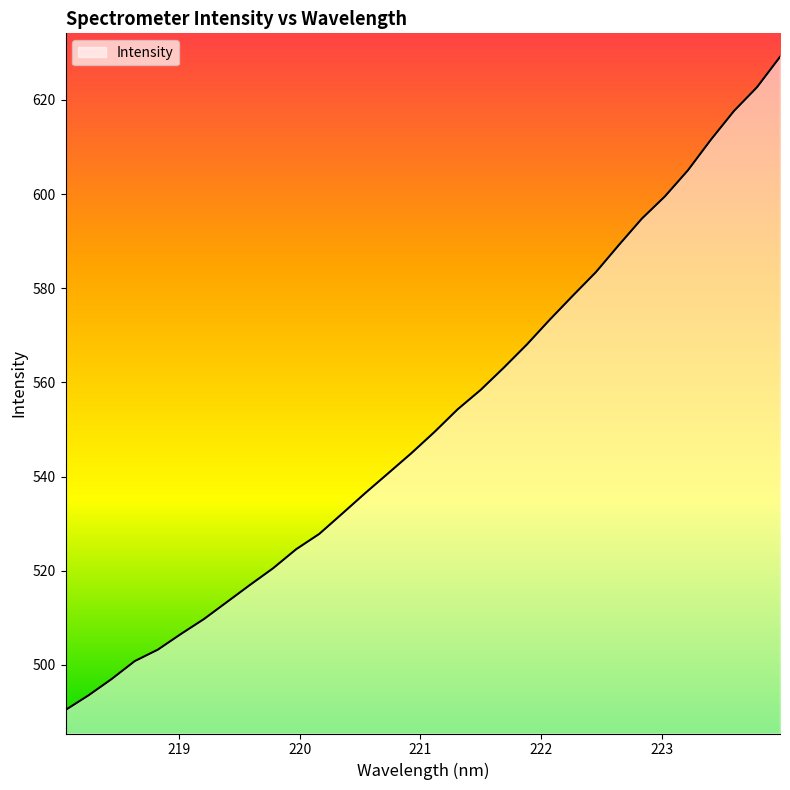

What is the minimum value shown in the chart?

490.4